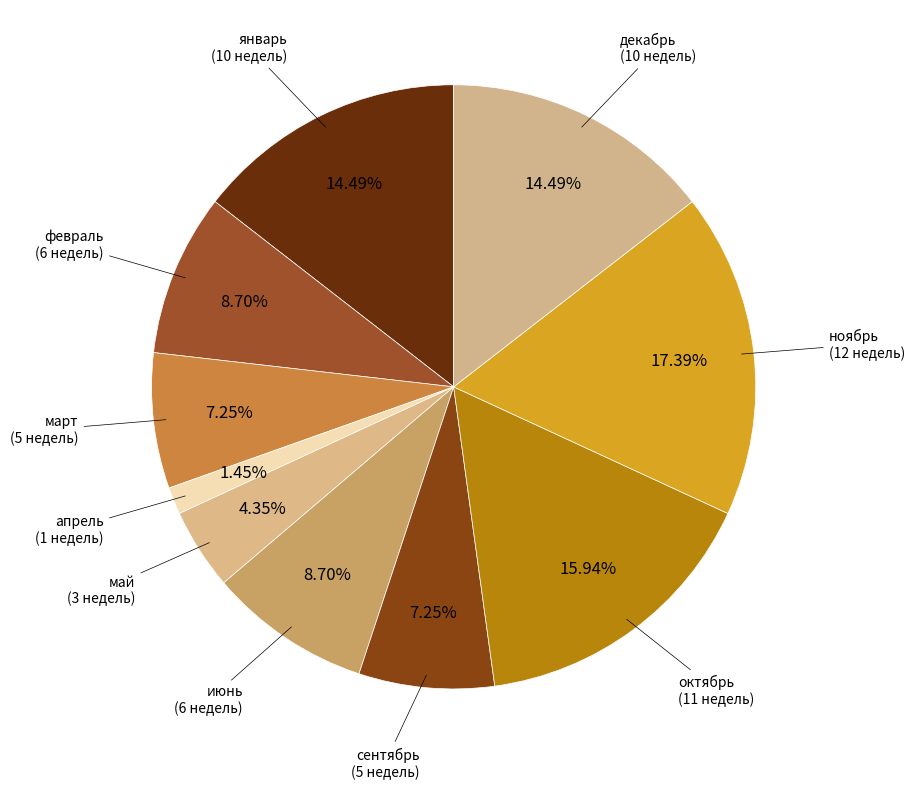

How many slices are in this pie chart?

10